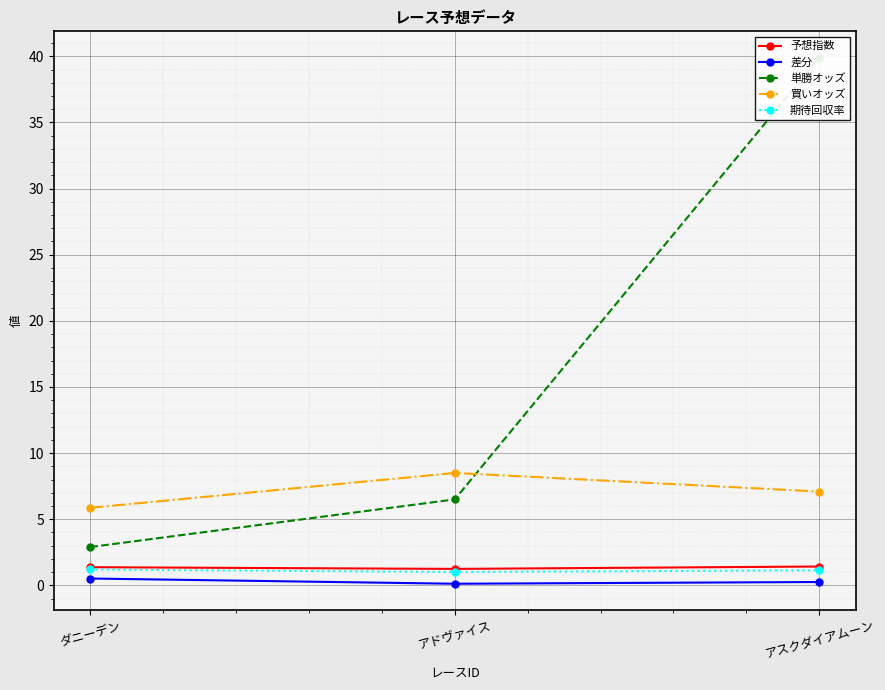

Which has a higher value, アスクダイアムーン or アドヴァイス?

アスクダイアムーン